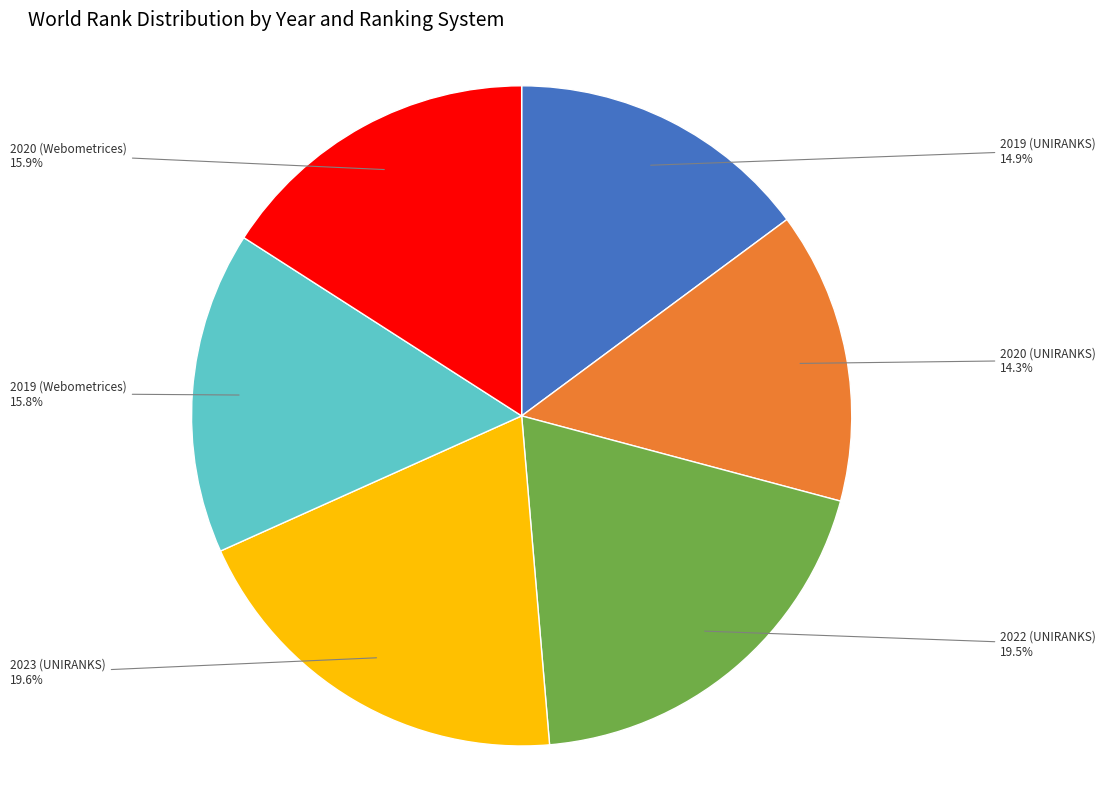

How much of the chart is everything except 2023 (UNIRANKS)?

80.4%